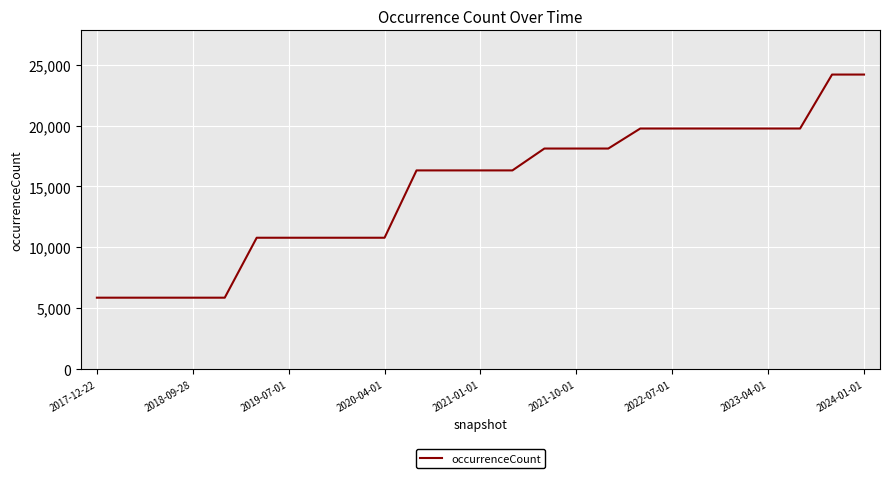

What is the greatest value displayed?

24186